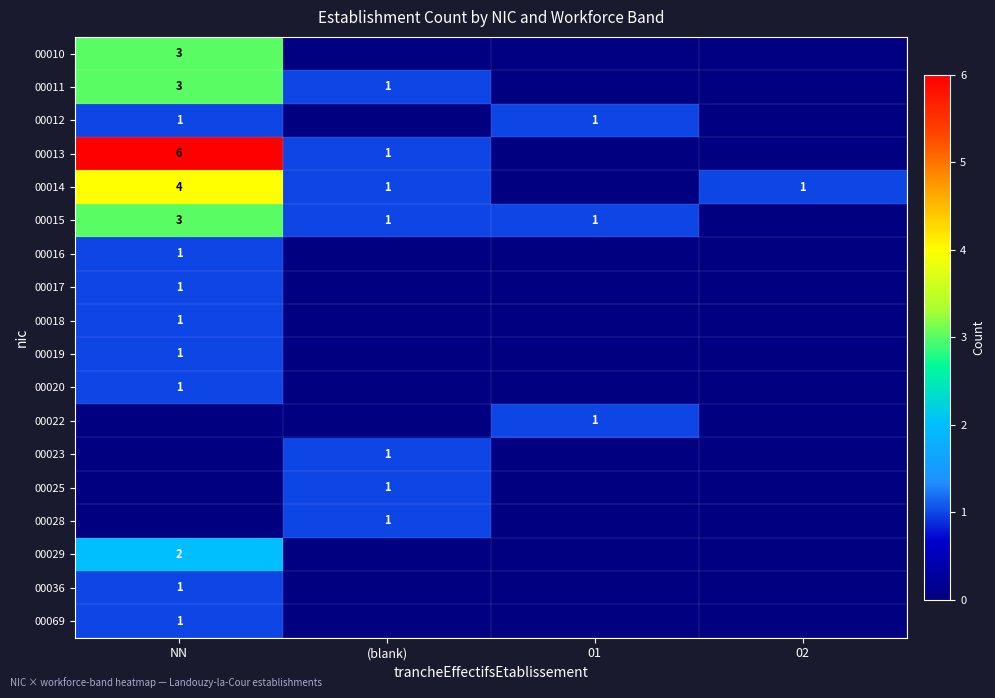

Where is 00010 nearest to the value 1?

(blank)